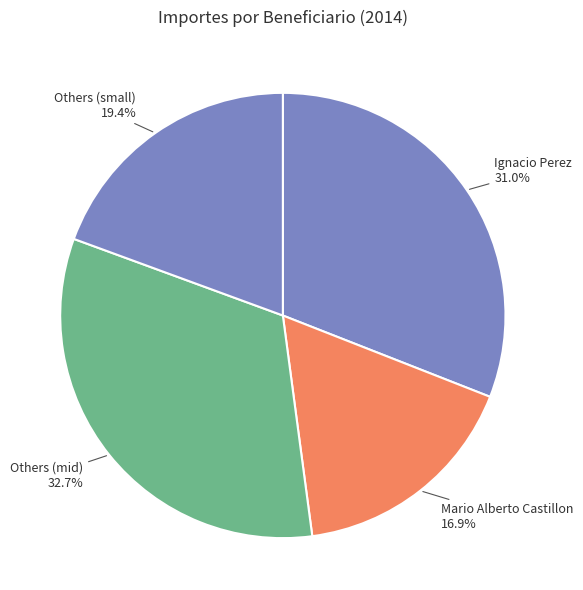

How many slices are in this pie chart?

4